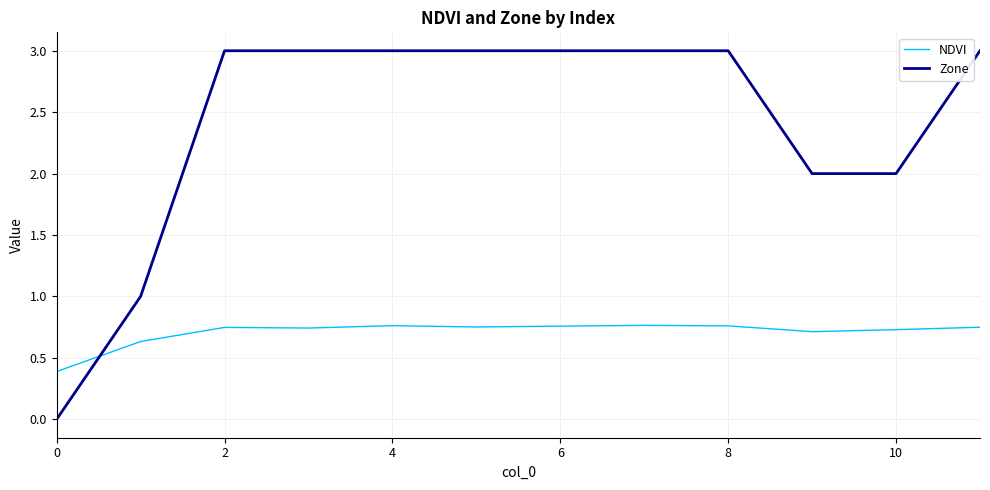

Rank the series by their maximum value, from lowest to highest.

NDVI, Zone